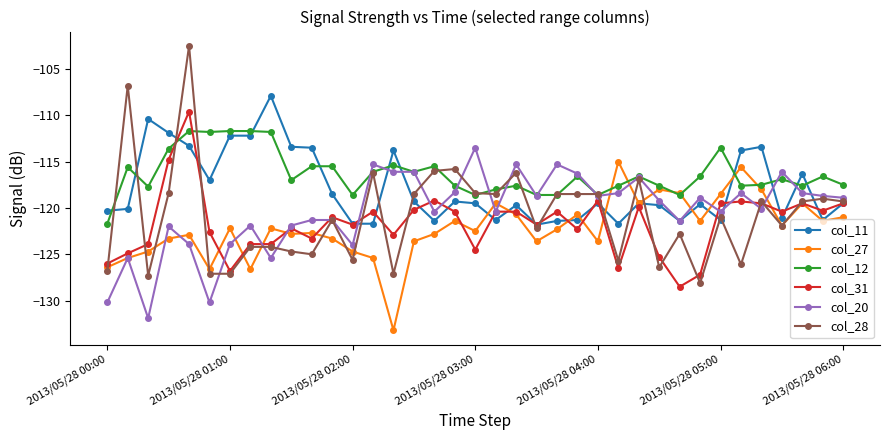

What is the minimum value shown in the chart?

-133.2